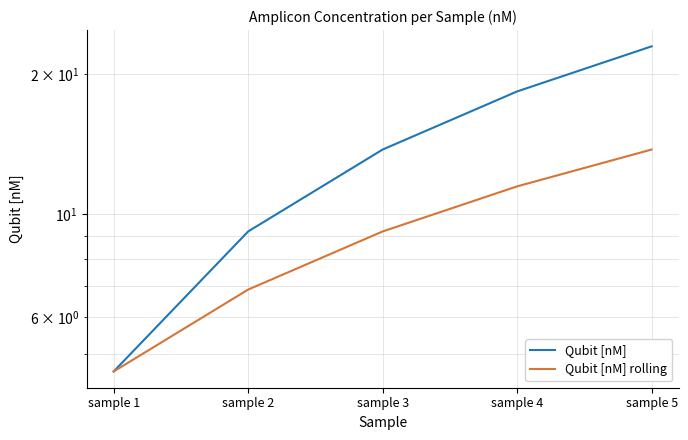

The Qubit [nM] rolling series shows 7.7 at sample 5. True or false?

False